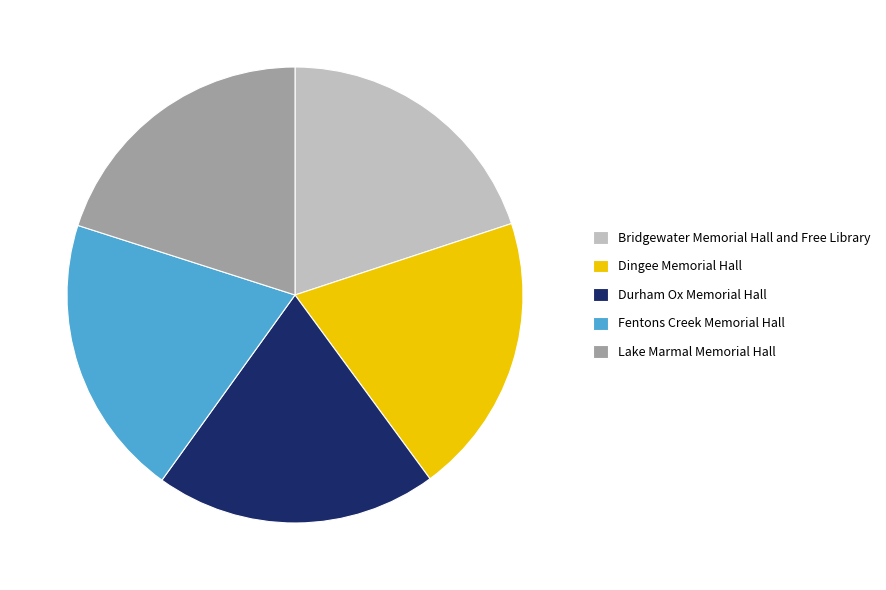

The Dingee Memorial Hall slice represents 6% of the pie. True or false?

False